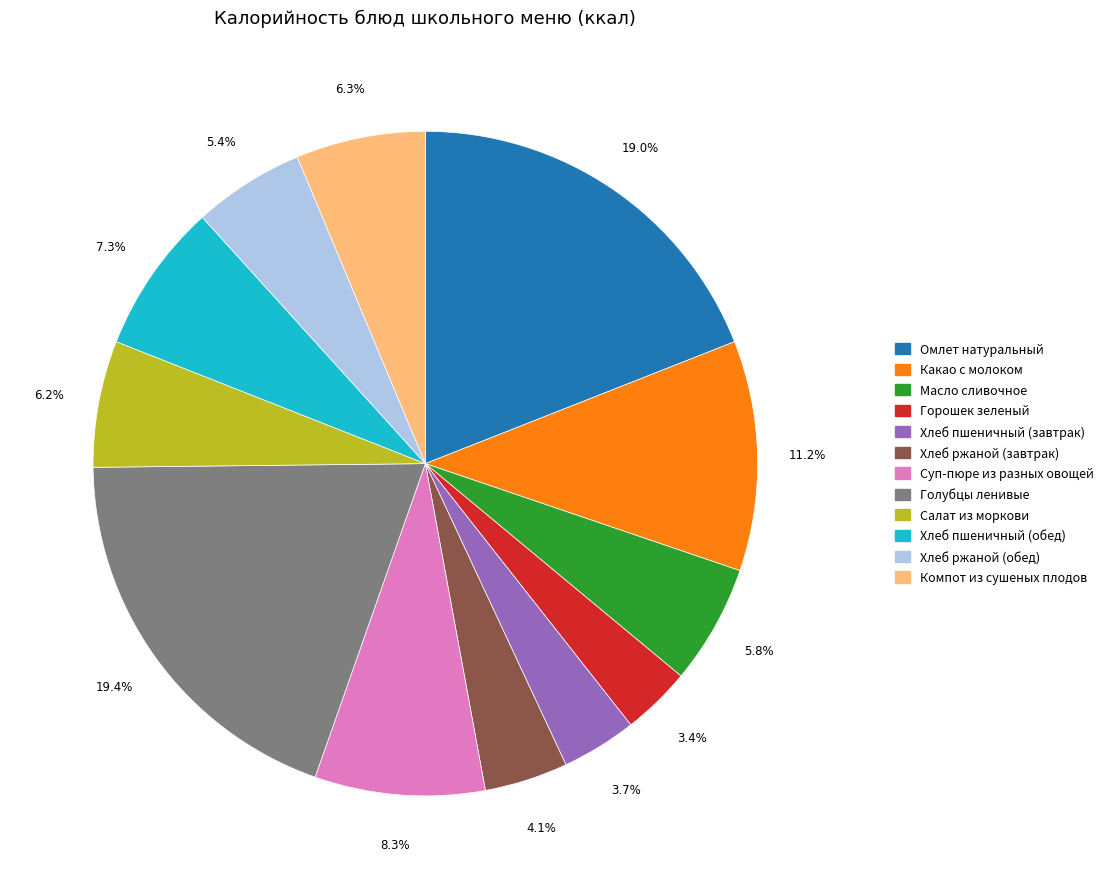

True or false: Хлеб ржаной (обед) accounts for 5% of the total.

True